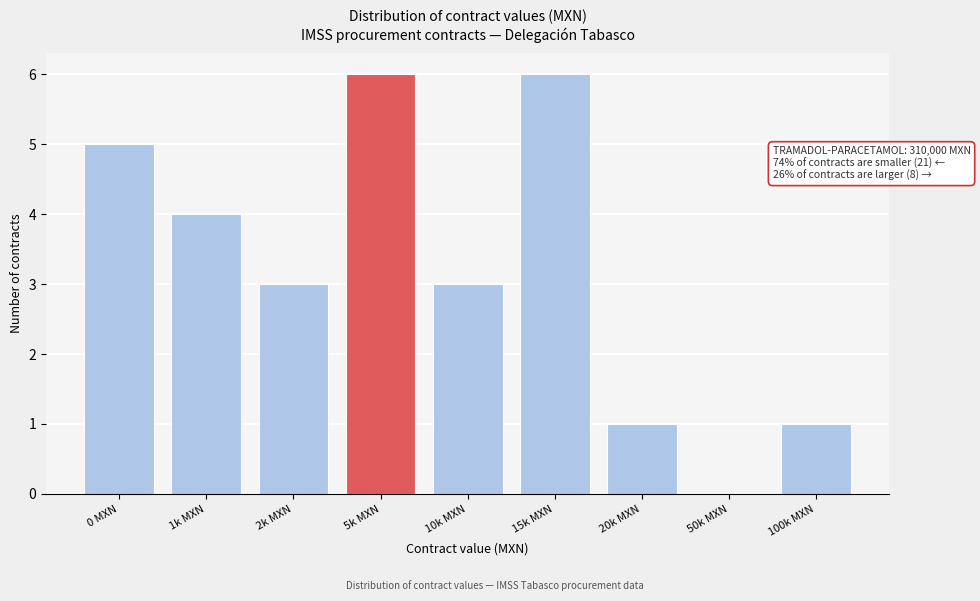

Reading left to right, what are all the values shown in this chart?

0 MXN=5	1k MXN=4	2k MXN=3	5k MXN=6	10k MXN=3	15k MXN=6	20k MXN=1	50k MXN=0	100k MXN=1